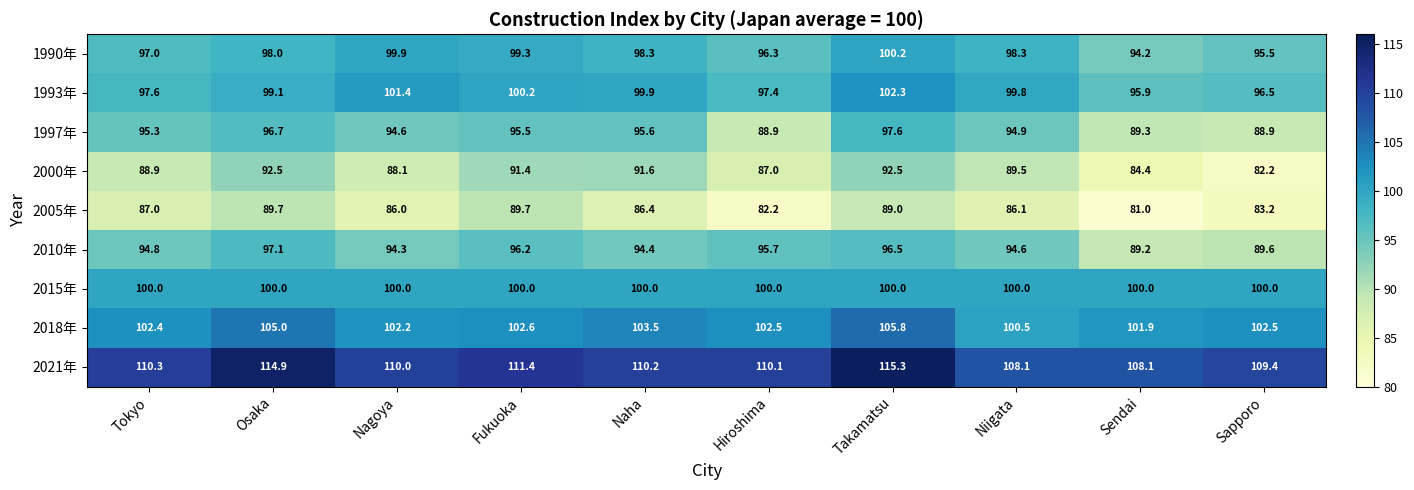

Count the number of categories in the chart.

10